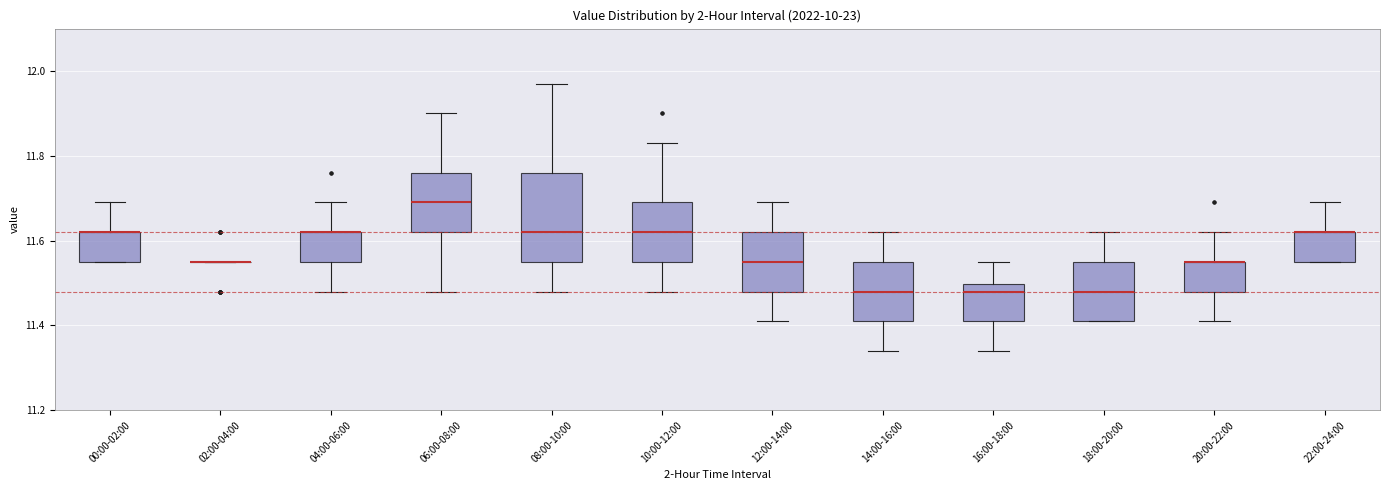

Reading left to right, transcribe this box plot: for each box, give where its median line is, the range the box spans, and where its two whiskers end, as read against the y-axis. The values are not printed on the chart, so give them approximately, as read against the axis.

00:00-02:00: median 11.62 (drawn on the box's upper edge), box 11.56 to 11.62, whiskers 11.56 to 11.70
02:00-04:00: box collapsed to a line at 11.56, whiskers 11.56 to 11.56
04:00-06:00: median 11.62 (drawn on the box's upper edge), box 11.56 to 11.62, whiskers 11.48 to 11.70
06:00-08:00: median 11.70, box 11.62 to 11.76, whiskers 11.48 to 11.90
08:00-10:00: median 11.62, box 11.56 to 11.76, whiskers 11.48 to 11.98
10:00-12:00: median 11.62, box 11.56 to 11.70, whiskers 11.48 to 11.84
12:00-14:00: median 11.56, box 11.48 to 11.62, whiskers 11.42 to 11.70
14:00-16:00: median 11.48, box 11.42 to 11.56, whiskers 11.34 to 11.62
16:00-18:00: median 11.48, box 11.42 to 11.50, whiskers 11.34 to 11.56
18:00-20:00: median 11.48, box 11.42 to 11.56, whiskers 11.42 to 11.62
20:00-22:00: median 11.56 (drawn on the box's upper edge), box 11.48 to 11.56, whiskers 11.42 to 11.62
22:00-24:00: median 11.62 (drawn on the box's upper edge), box 11.56 to 11.62, whiskers 11.56 to 11.70